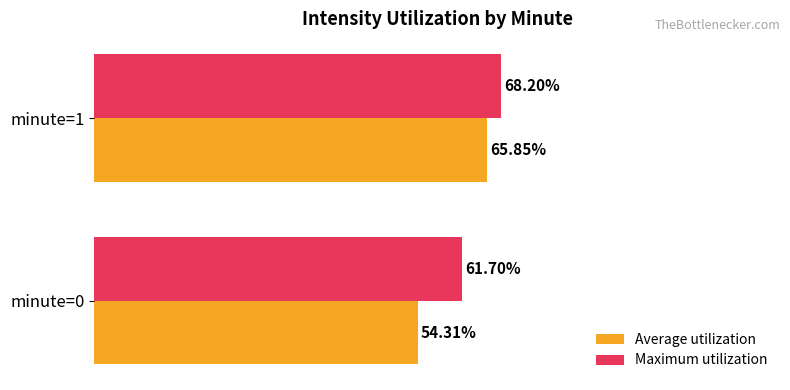

At which category is the sum across all series the highest?

minute=1